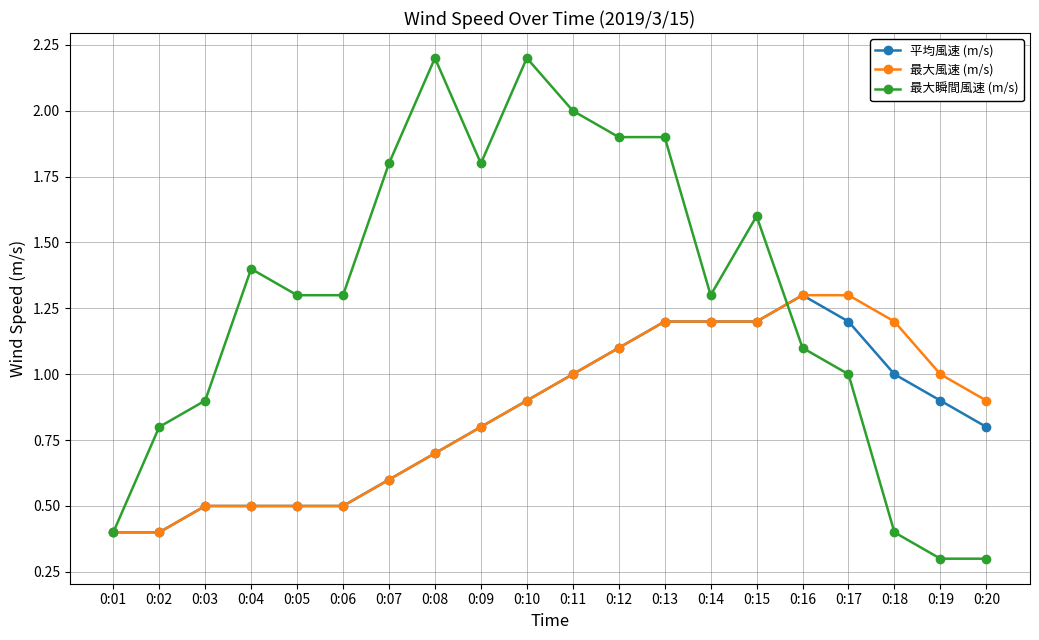

How many lines are shown in the chart?

3